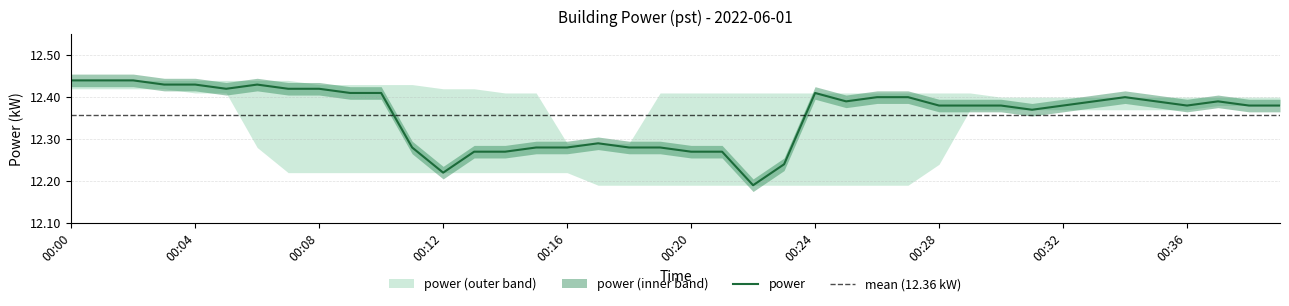

True or false: there are more than 2 points higher than both neighbors.

True